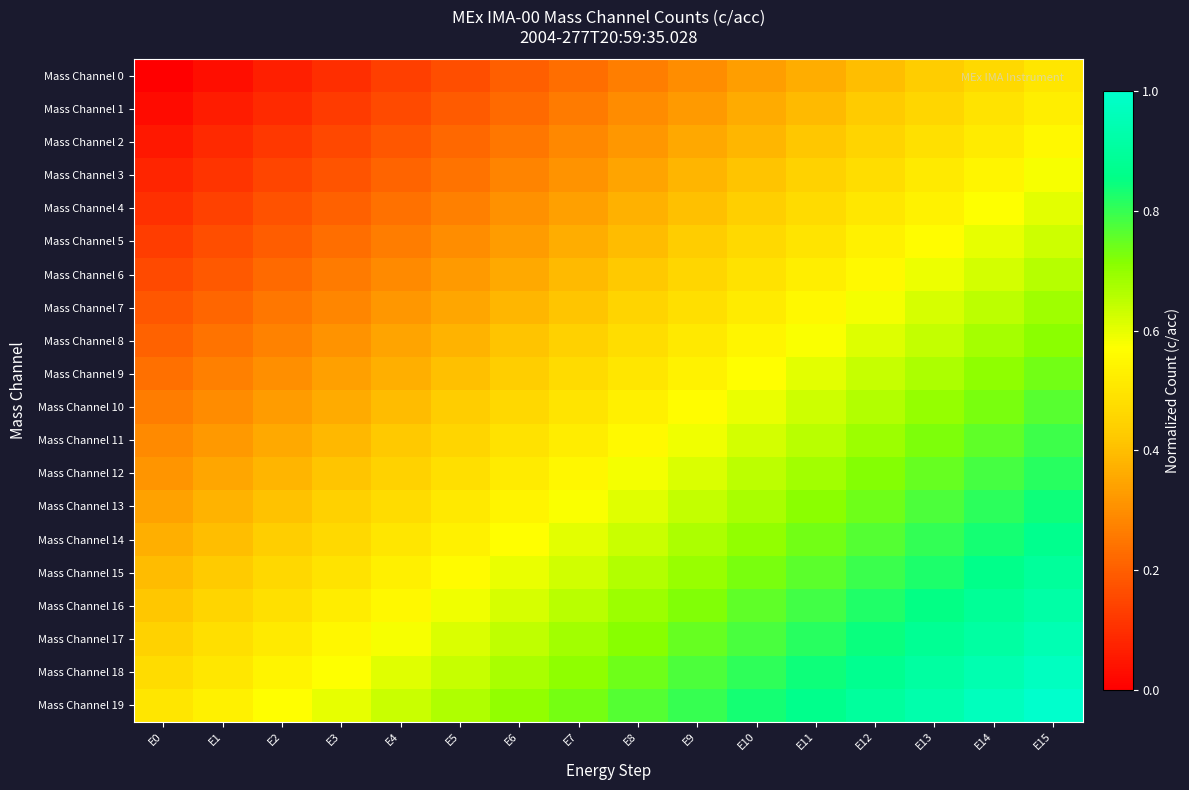

Which category has the highest value across all series?

E15